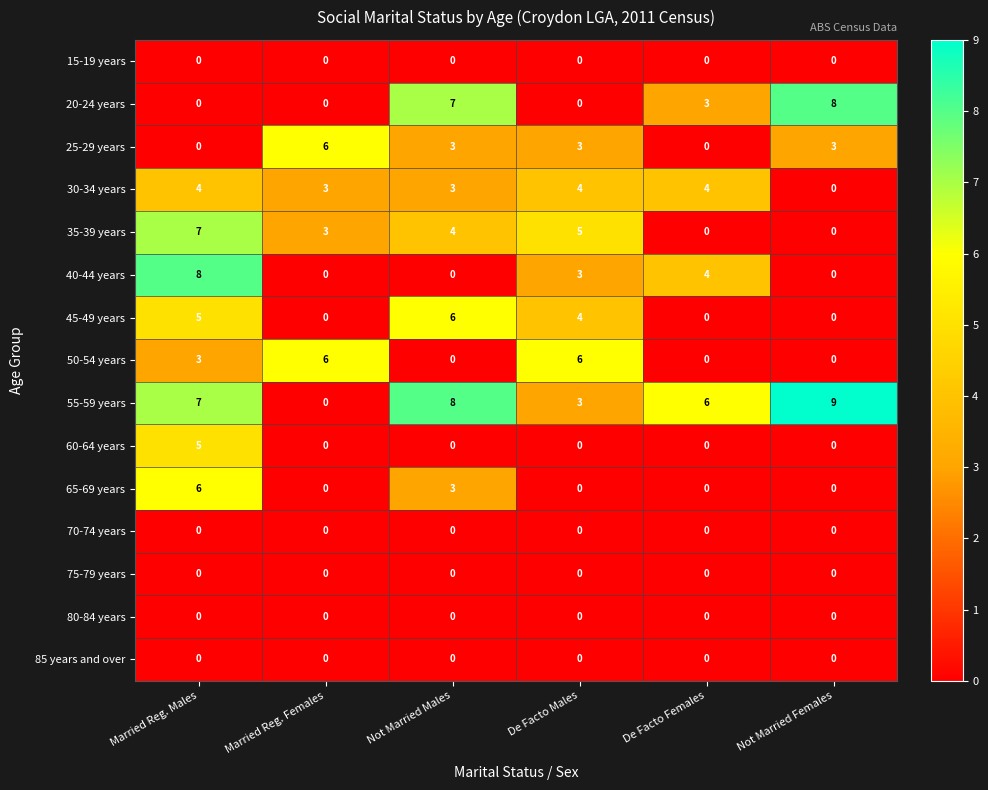

At how many categories does at least one series exceed 0?

6